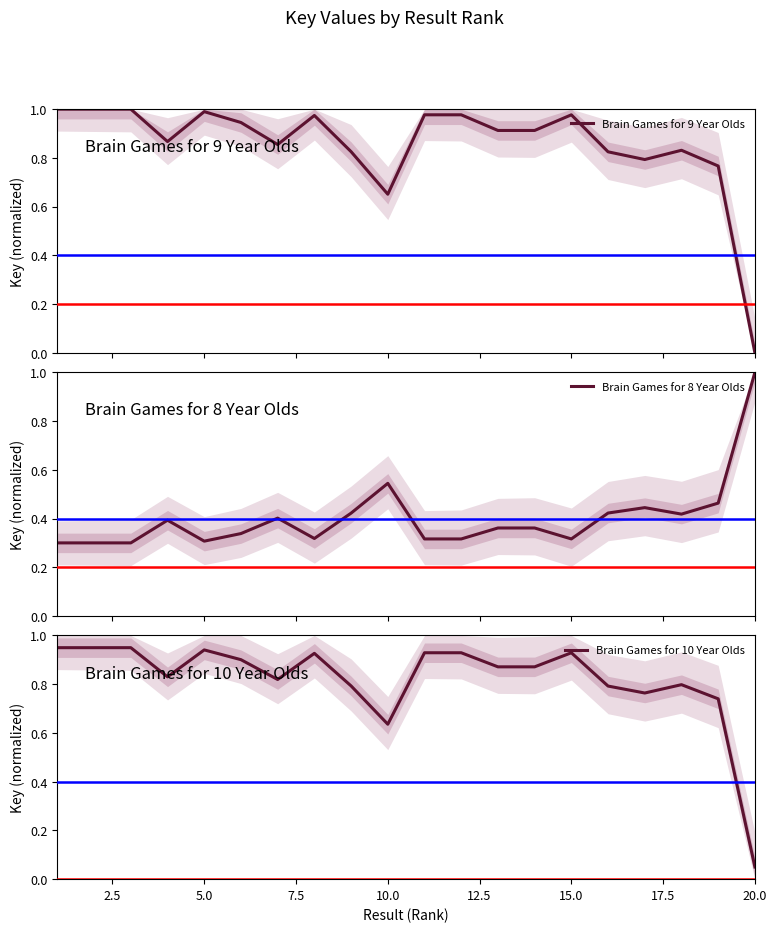

Which series has the widest spread of values?

Brain Games for 9 Year Olds